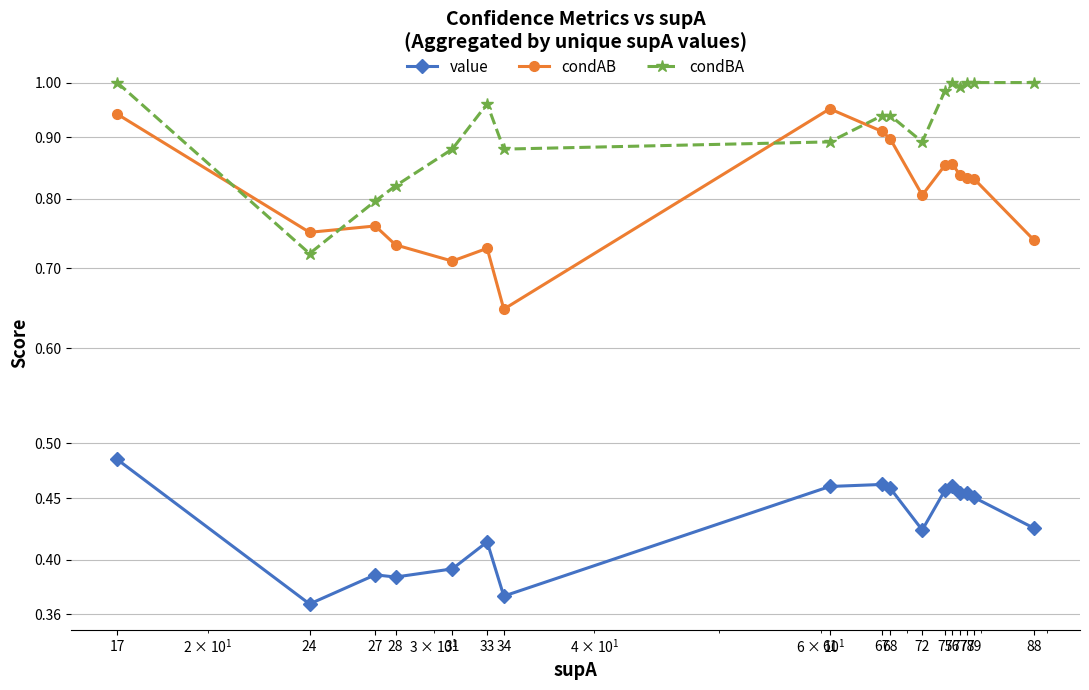

What is the average value of the condBA series?

0.9